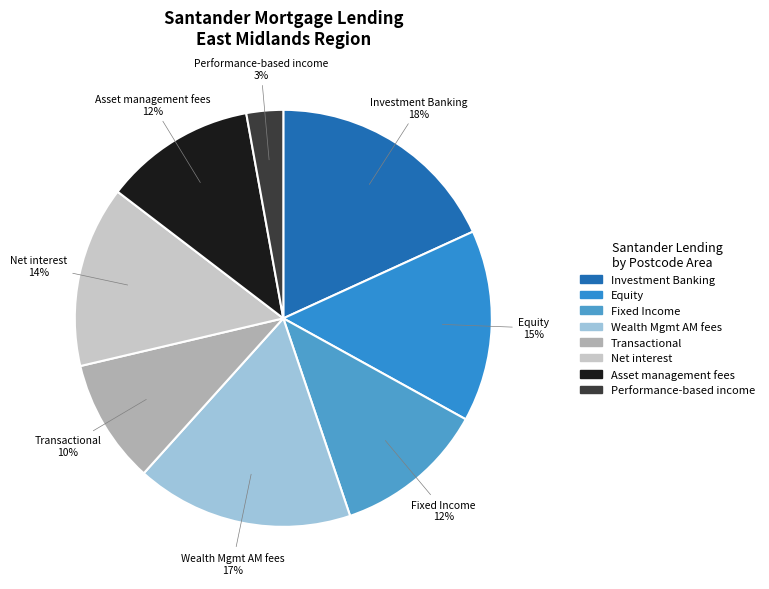

Is there a majority slice in this chart?

No